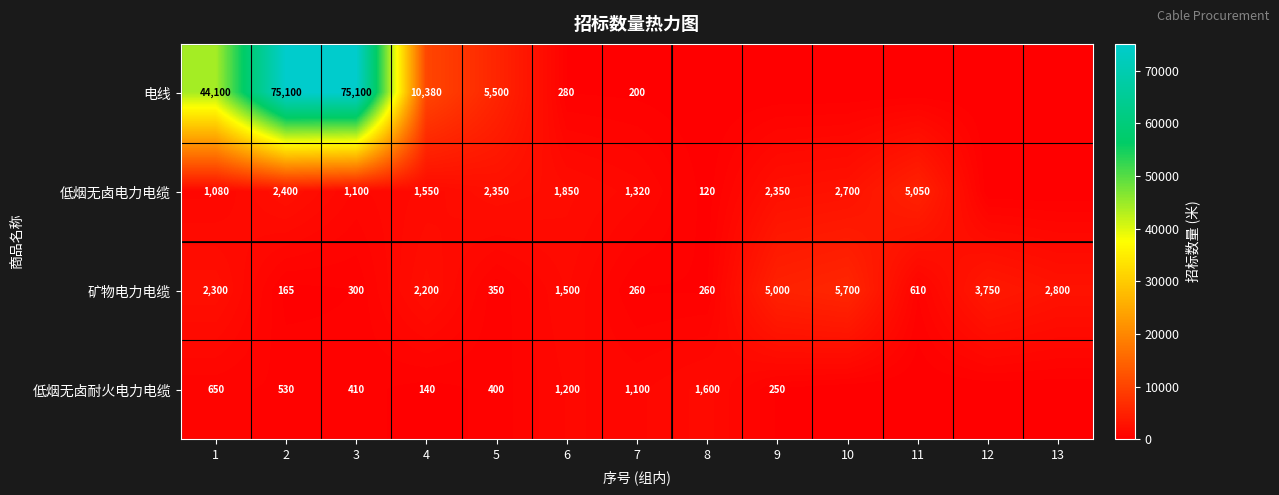

Rank the series at 7 from highest to lowest value.

低烟无卤电力电缆, 低烟无卤耐火电力电缆, 矿物电力电缆, 电线